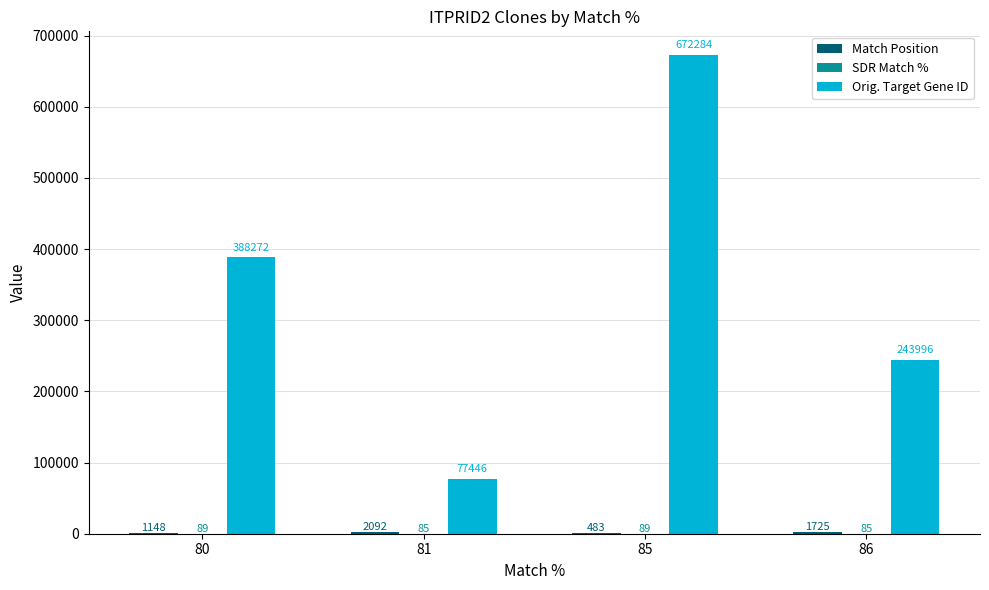

Which series changed the most between 85 and 86?

Orig. Target Gene ID